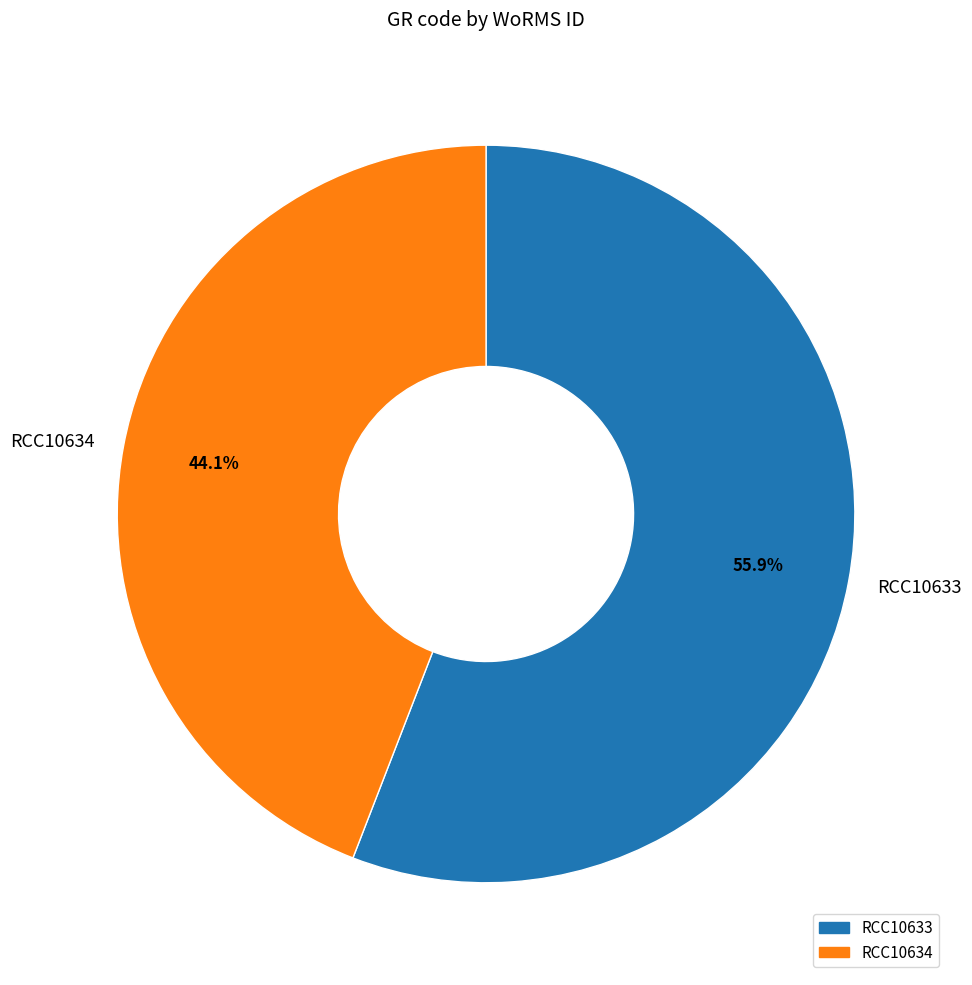

To the nearest percent, what is the average slice percentage?

50%